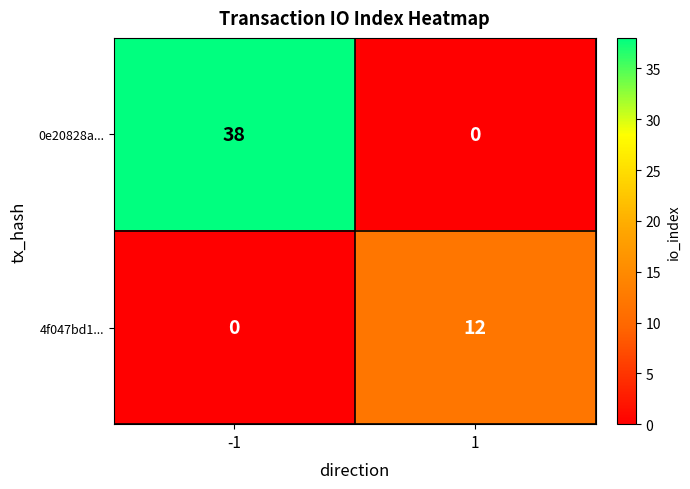

Which series has the largest total across all categories?

0e20828a...